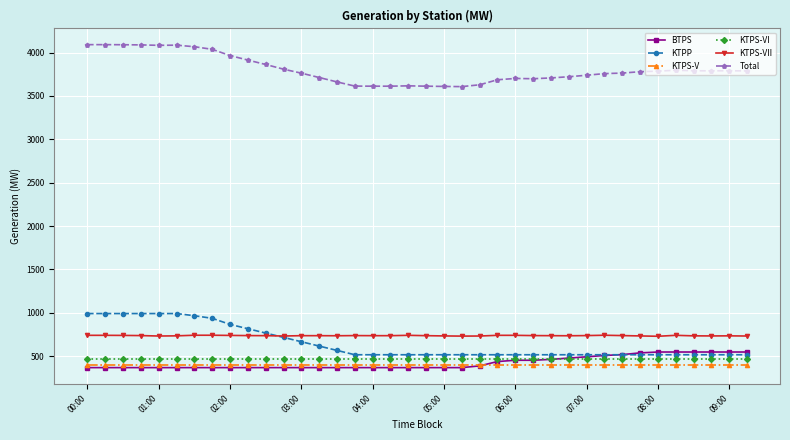

What is the greatest value displayed?

4091.7